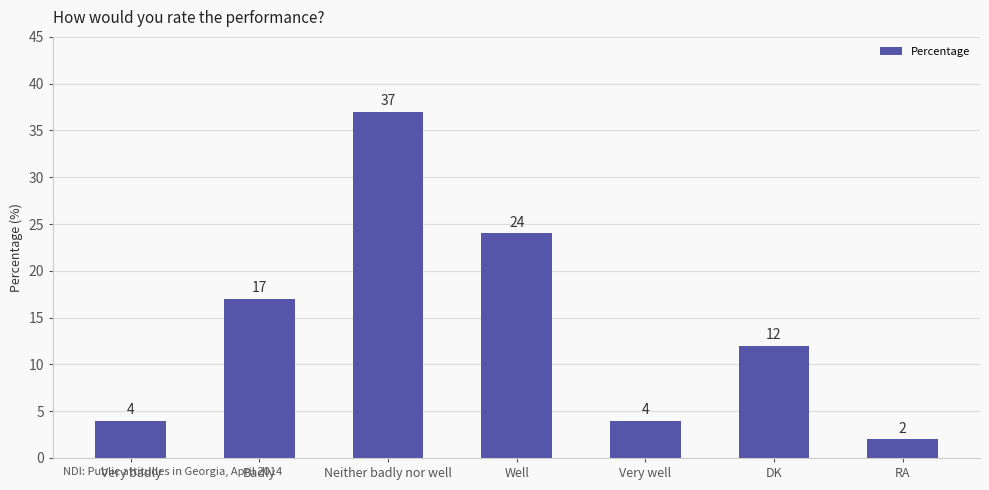

Where is the data nearest to the value 19?

Badly